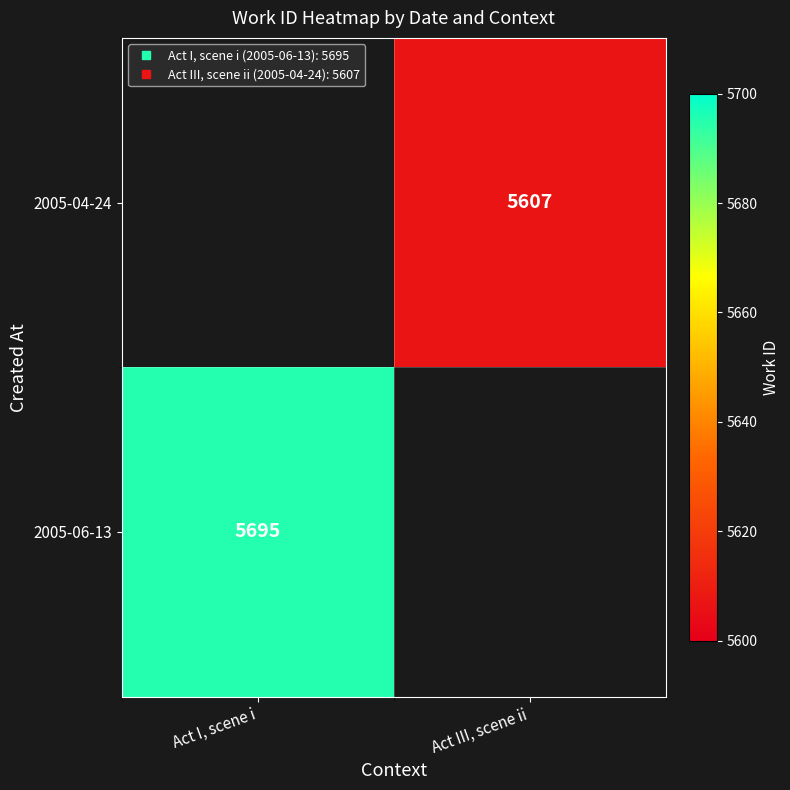

Which series has the largest range (max minus min)?

2005-06-13